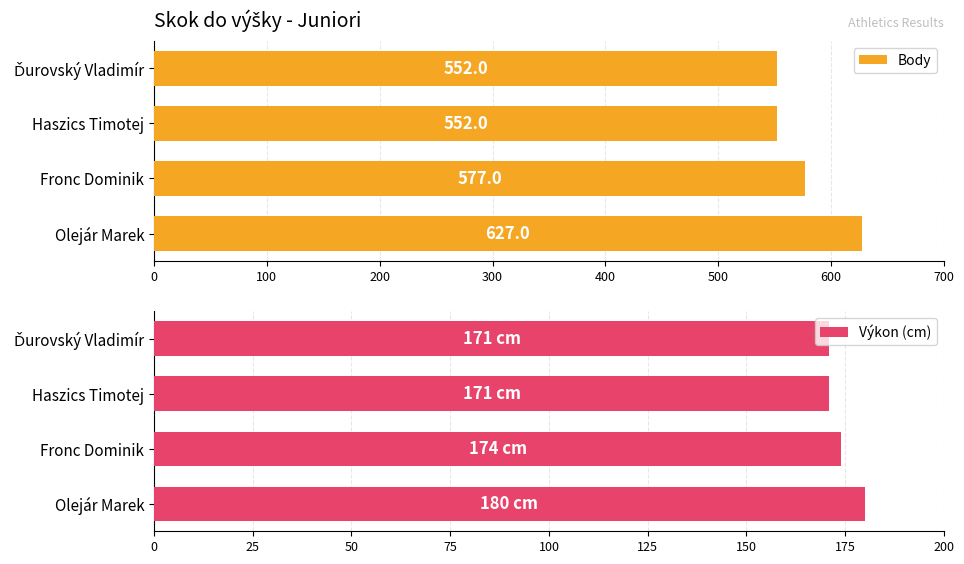

What is the sum of the Výkon (cm) values at Haszics Timotej and Fronc Dominik?

345